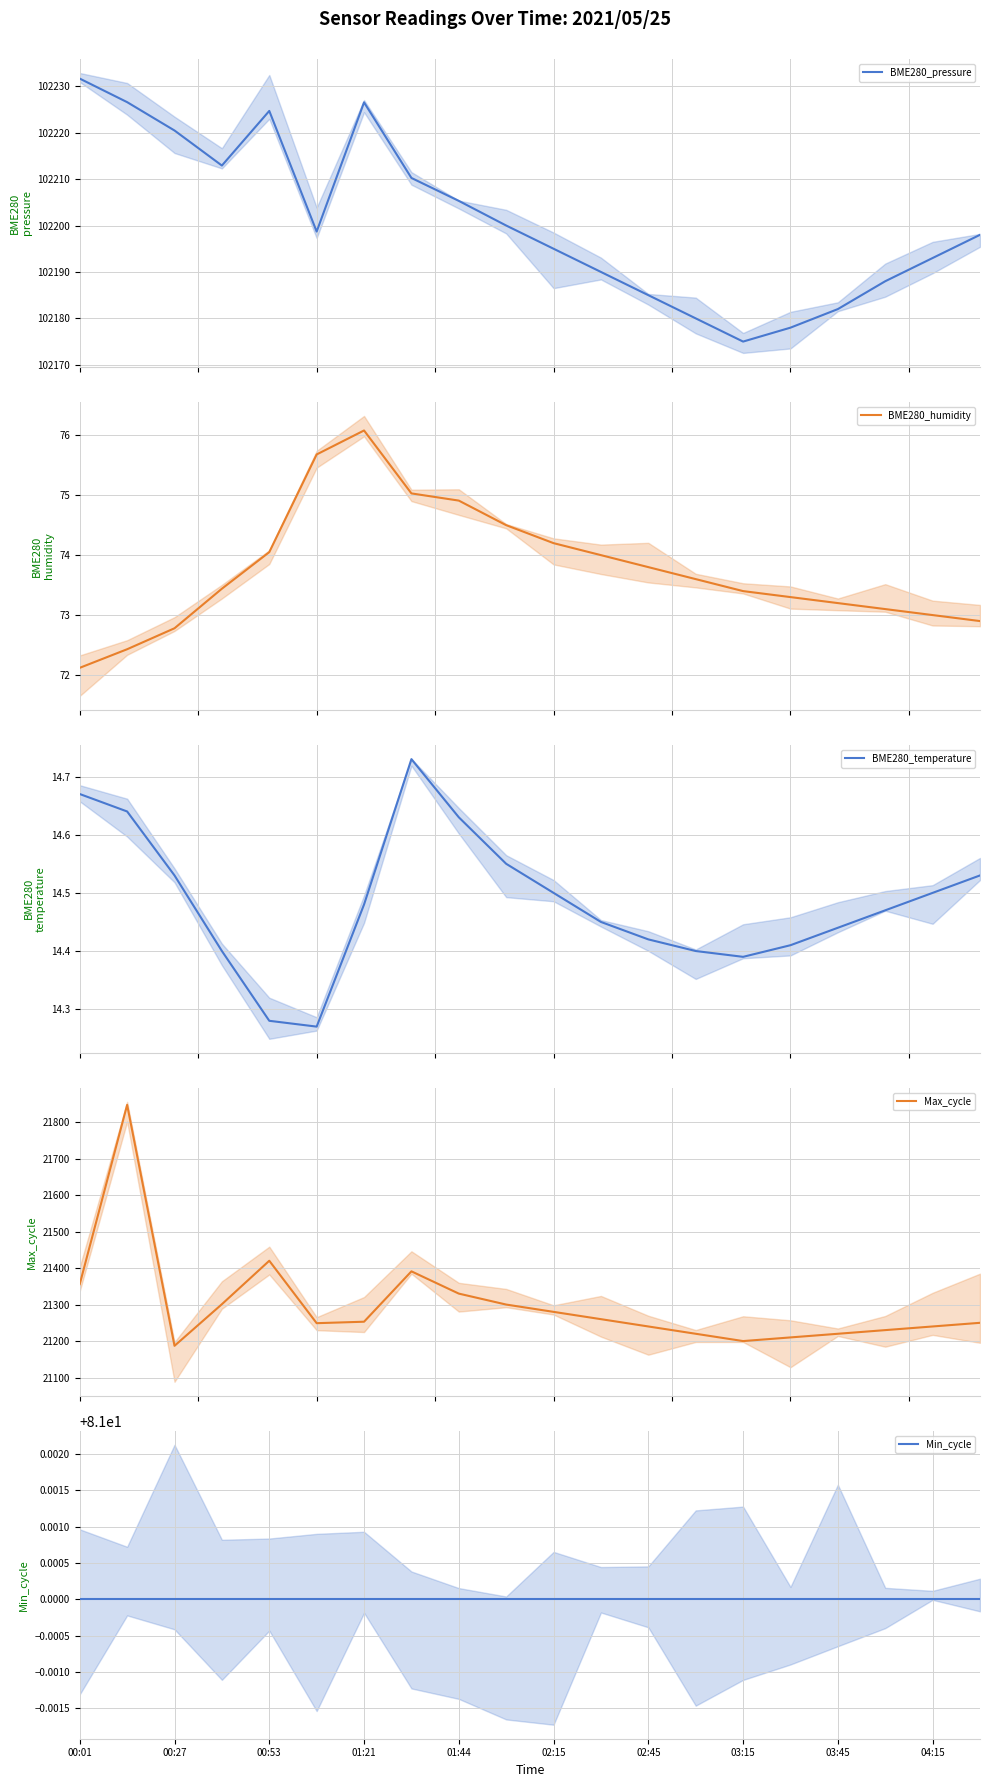

True or false: Min_cycle and Max_cycle cross at least once.

False